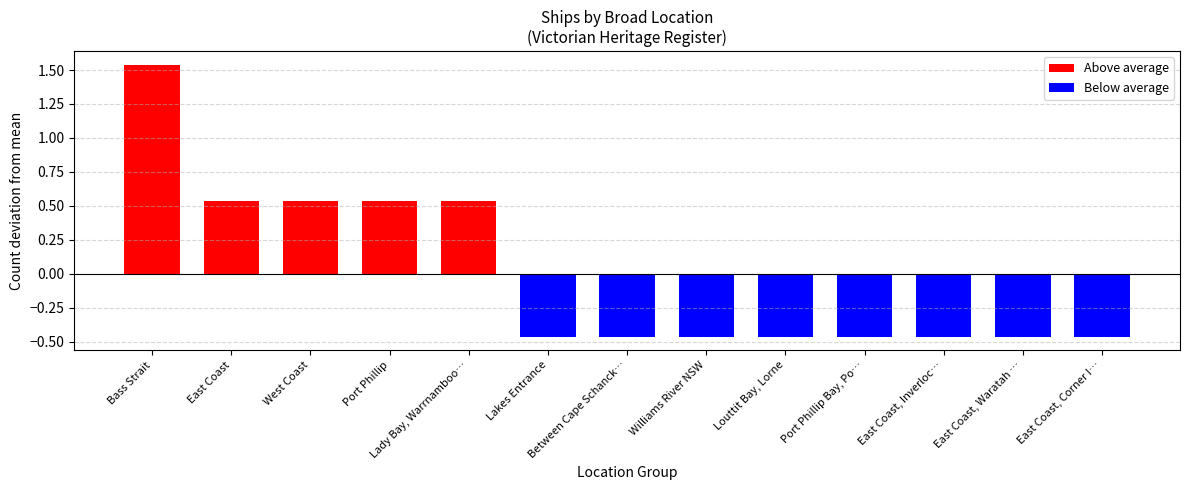

List the series in order of their peak value, highest first.

Above average, Below average